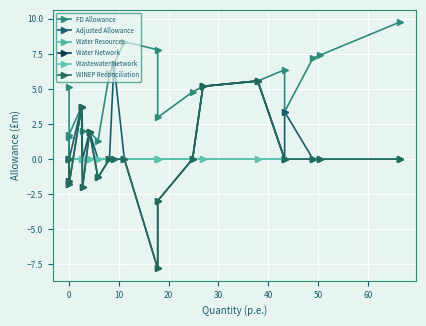

Reading right to left, what are all the values shown in this chart?

FD Allowance: 9.8	7.4	7.2	3.4	6.4	5.6	5.2	4.8	3.0	7.8	8.4	6.8	6.1	1.3	1.9	2.0	3.8	1.8	1.6	0.0	5.1
Adjusted Allowance: 0.0	0.0	0.0	3.4	0.0	5.6	5.2	0.0	0.0	0.0	0.0	6.8	0.0	0.0	1.9	0.0	3.8	0.0	0.0	0.0	0.0
Water Resources: 0.0	0.0	0.0	0.0	0.0	0.0	0.0	0.0	0.0	0.0	0.0	0.0	0.0	0.0	0.0	0.0	0.0	0.0	0.0	0.0	0.0
Water Network: 0.0	0.0	0.0	0.0	0.0	5.6	5.2	0.0	-3.0	-7.8	0.0	0.0	0.0	-1.3	1.9	-2.0	3.8	-1.8	-1.6	0.0	0.0
Wastewater Network: 0.0	0.0	0.0	0.0	0.0	0.0	0.0	0.0	0.0	0.0	0.0	0.0	0.0	0.0	0.0	0.0	0.0	0.0	0.0	0.0	0.0
WINEP Reconciliation: 0.0	0.0	0.0	0.0	0.0	5.6	5.2	0.0	-3.0	-7.8	0.0	0.0	0.0	-1.3	1.9	-2.0	3.8	-1.8	-1.6	0.0	0.0